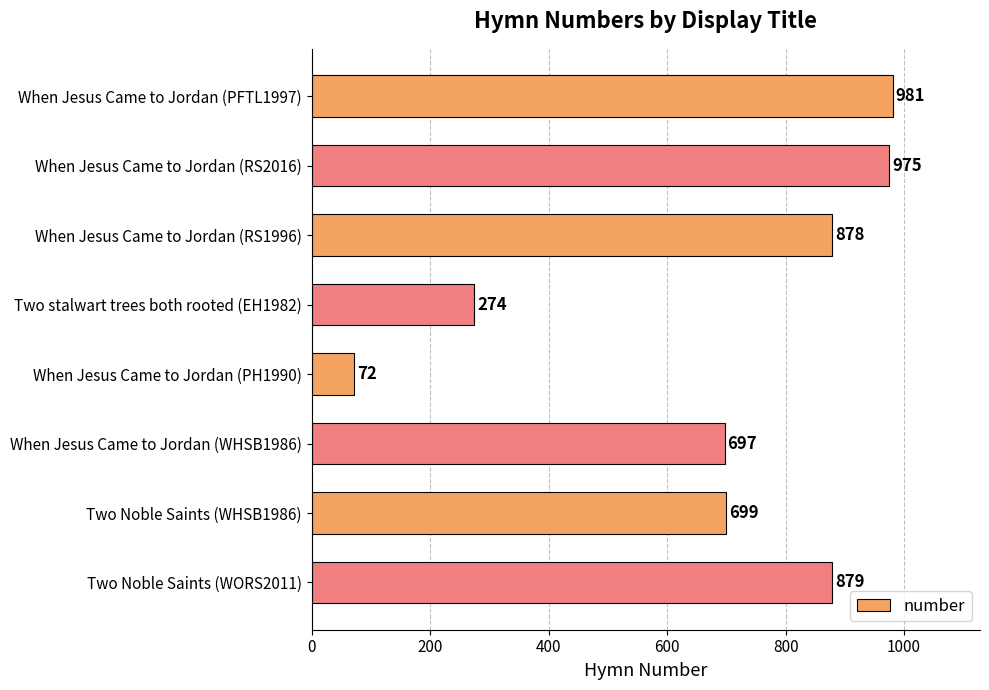

Rank the categories by value from lowest to highest.

When Jesus Came to Jordan (PH1990), Two stalwart trees both rooted (EH1982), When Jesus Came to Jordan (WHSB1986), Two Noble Saints (WHSB1986), When Jesus Came to Jordan (RS1996), Two Noble Saints (WORS2011), When Jesus Came to Jordan (RS2016), When Jesus Came to Jordan (PFTL1997)